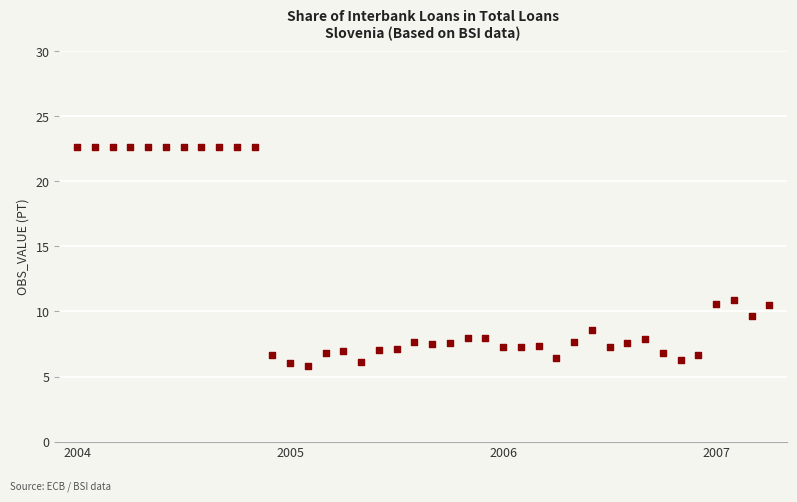

What is the range of Y values (max minus min)?

16.8